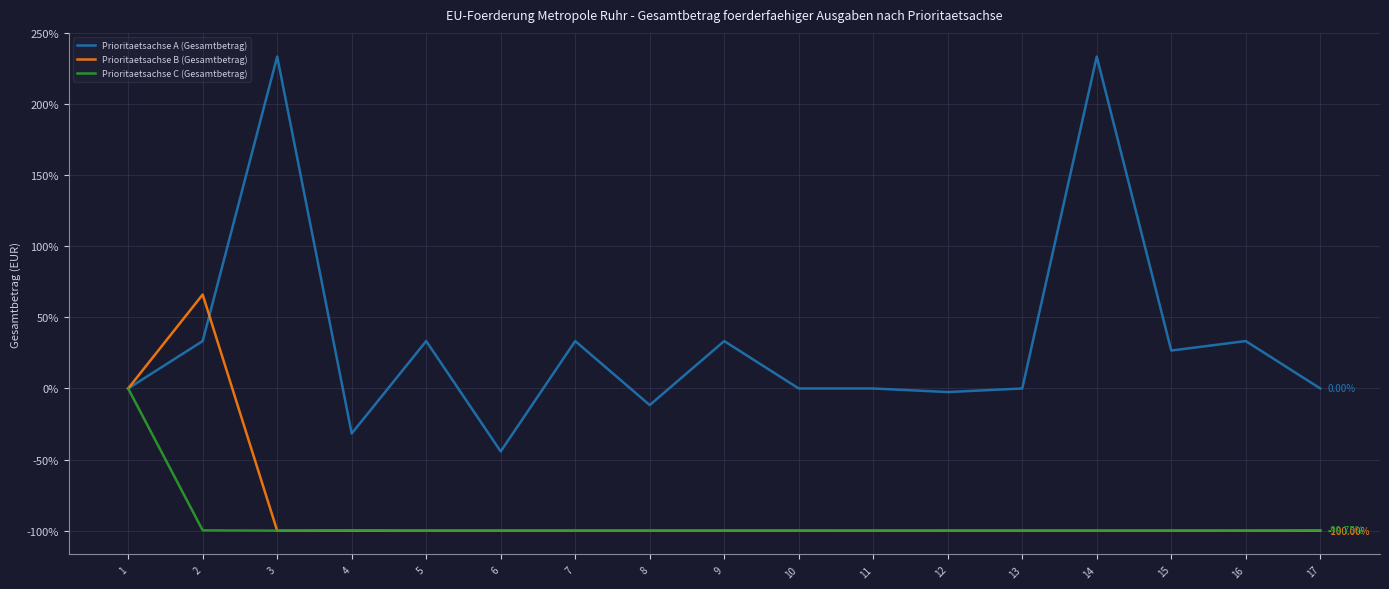

What is the sum of all Prioritaetsachse B (Gesamtbetrag) values?

-1434.0